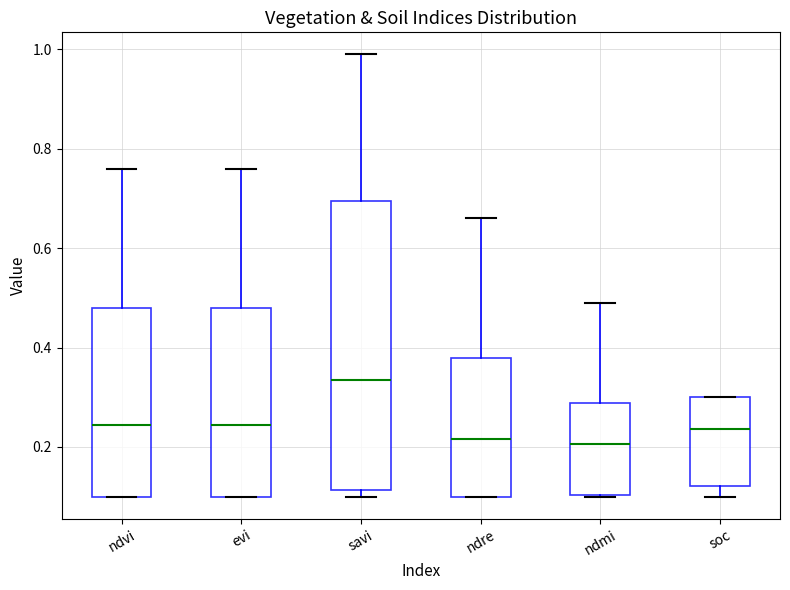

Which box is the tallest, from its lower edge to its upper edge?

savi